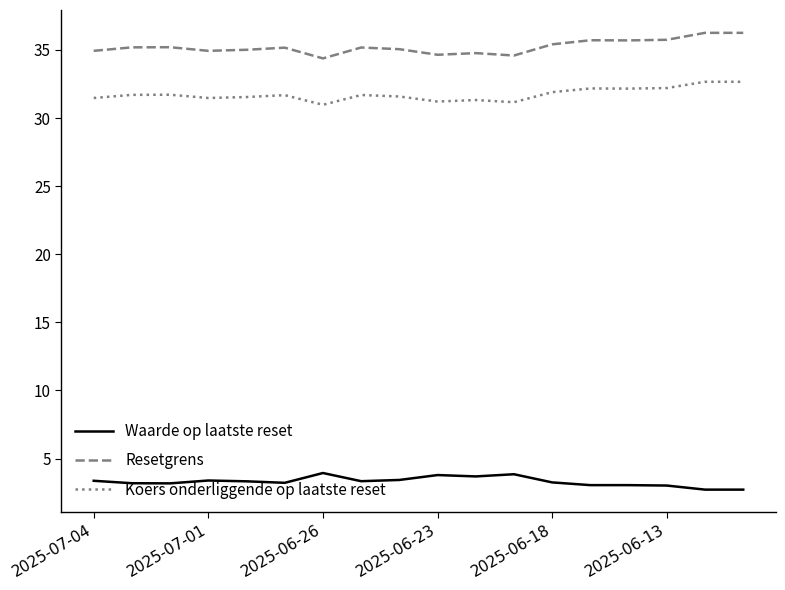

True or false: Waarde op laatste reset and Resetgrens intersect in this chart.

False